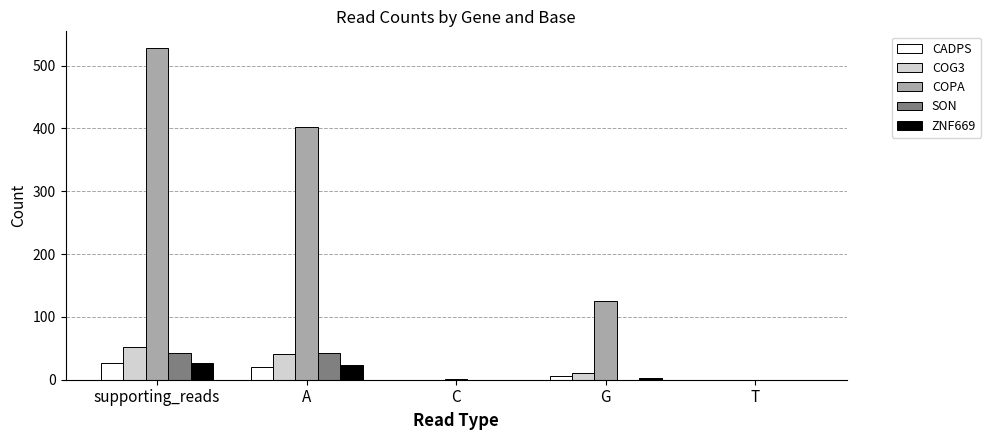

How many categories are shown in the chart?

5